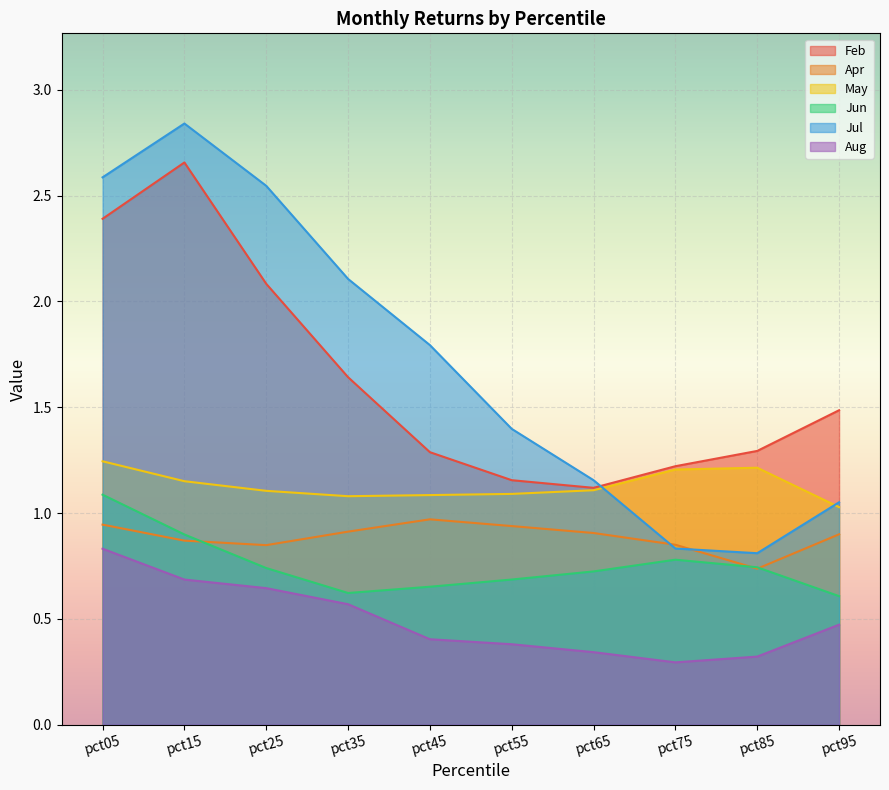

Where is the first local maximum for Apr?

pct45